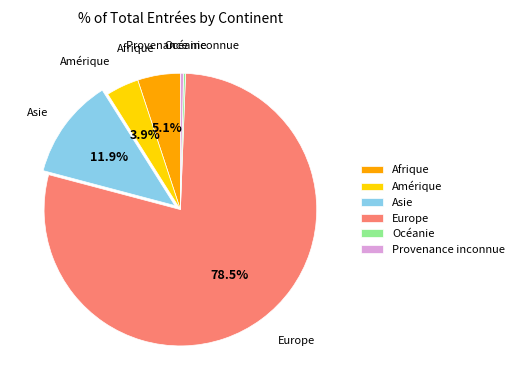

Between Europe and Provenance inconnue, which is larger?

Europe